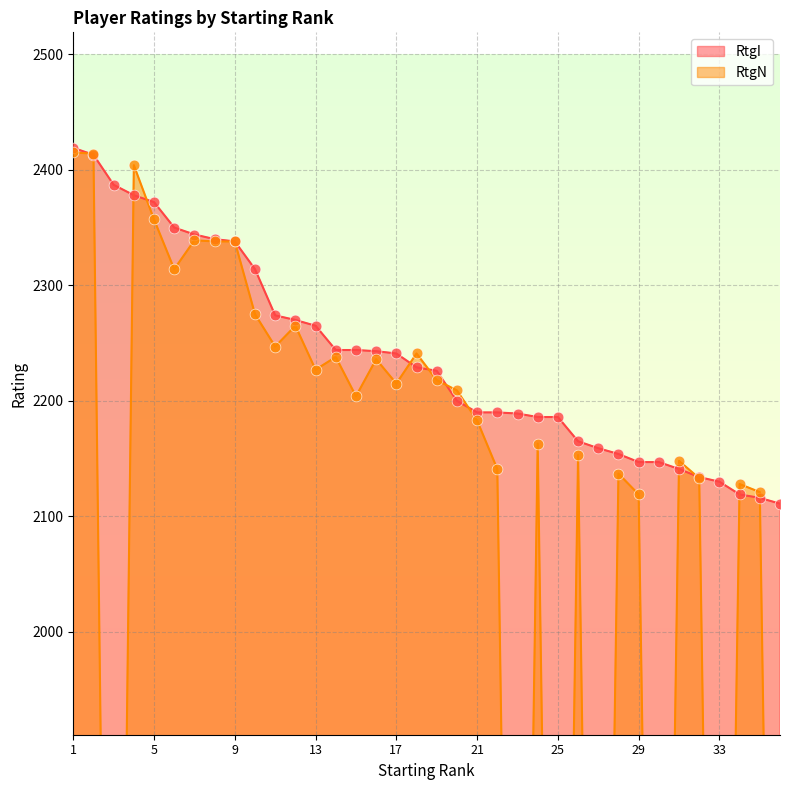

Is the value of RtgI at 1 greater than the value of RtgN at 24?

Yes